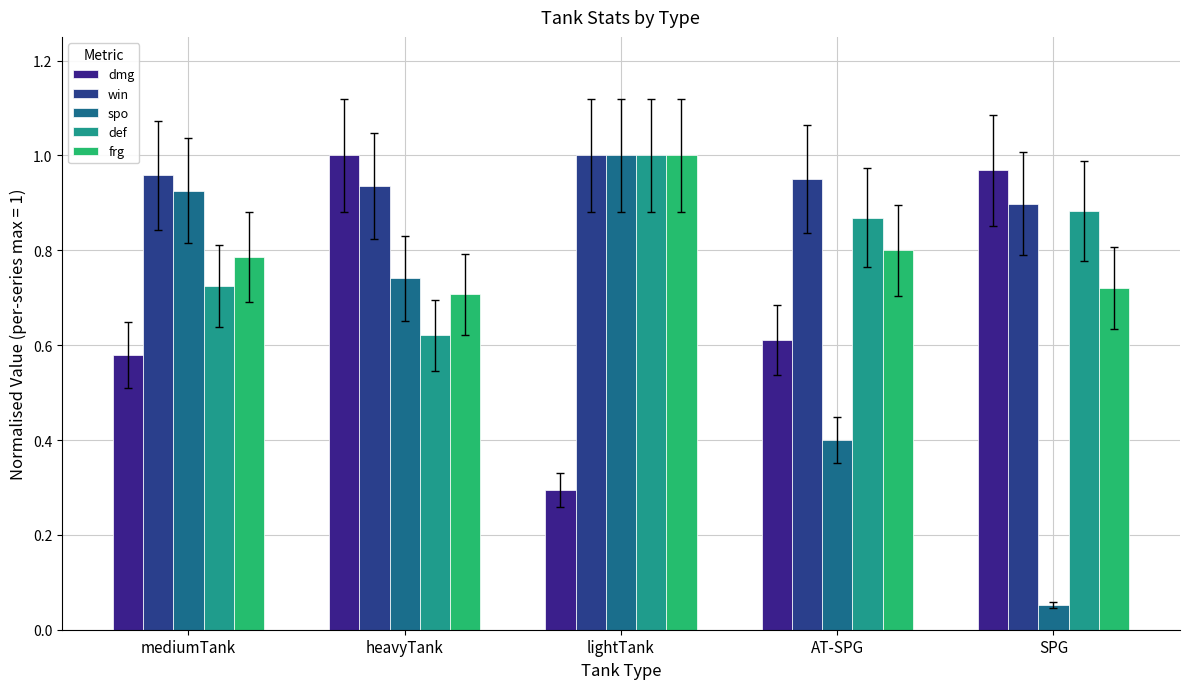

How many data points does each series have?

5